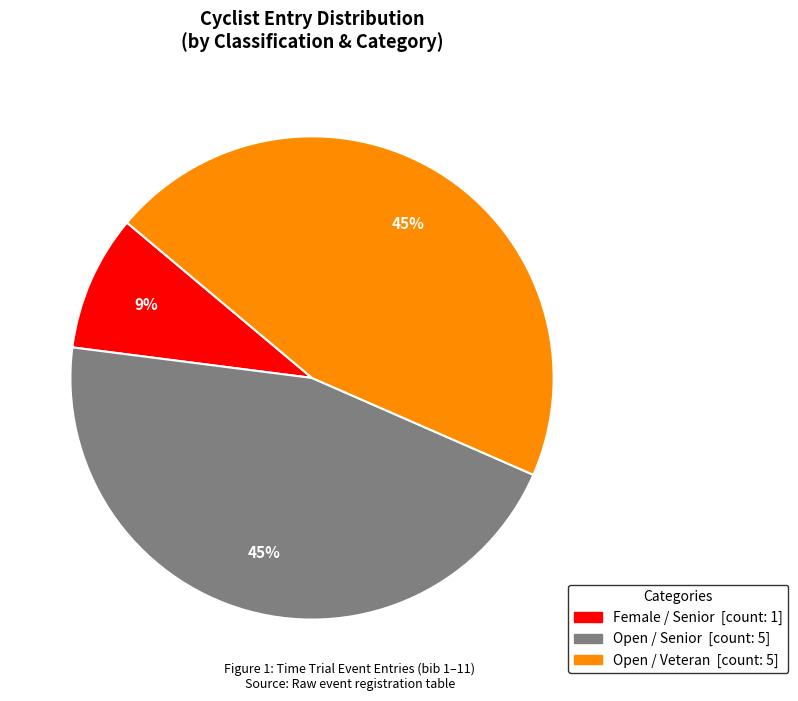

Does any single category account for the majority?

No